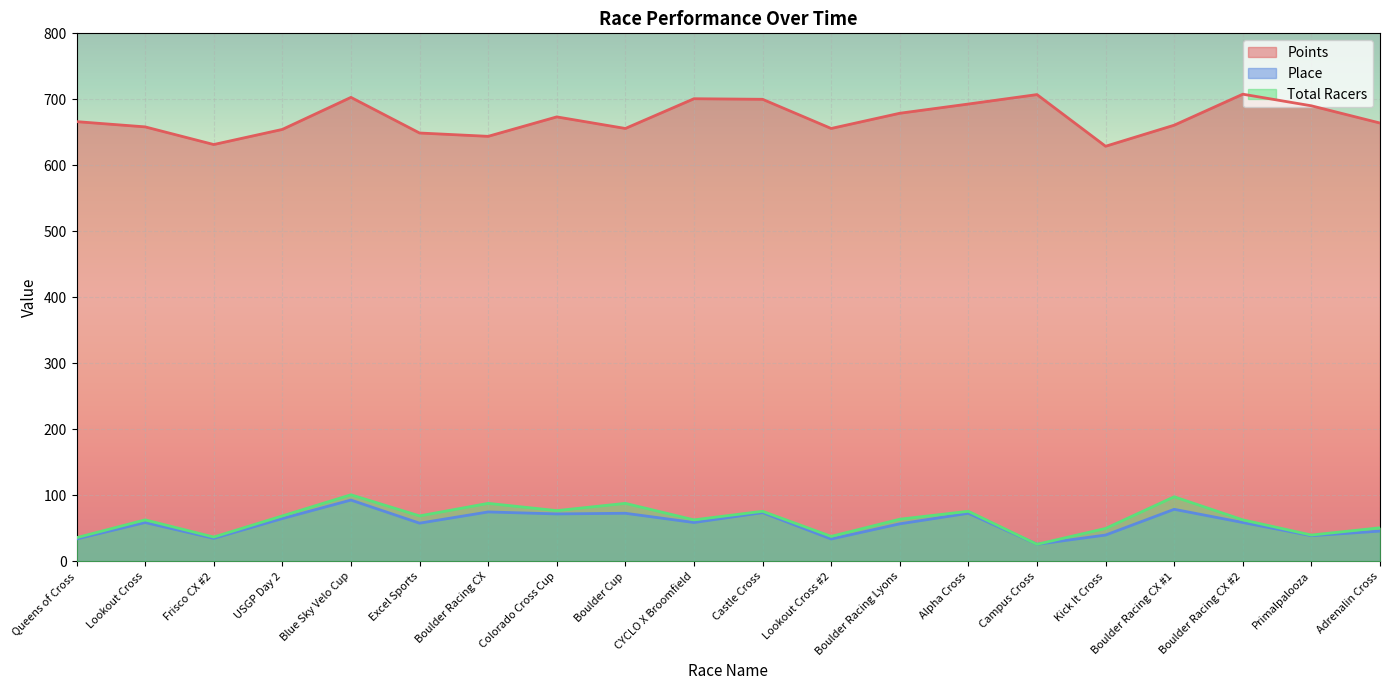

What are all the series names shown in the legend?

Points, Place, Total Racers